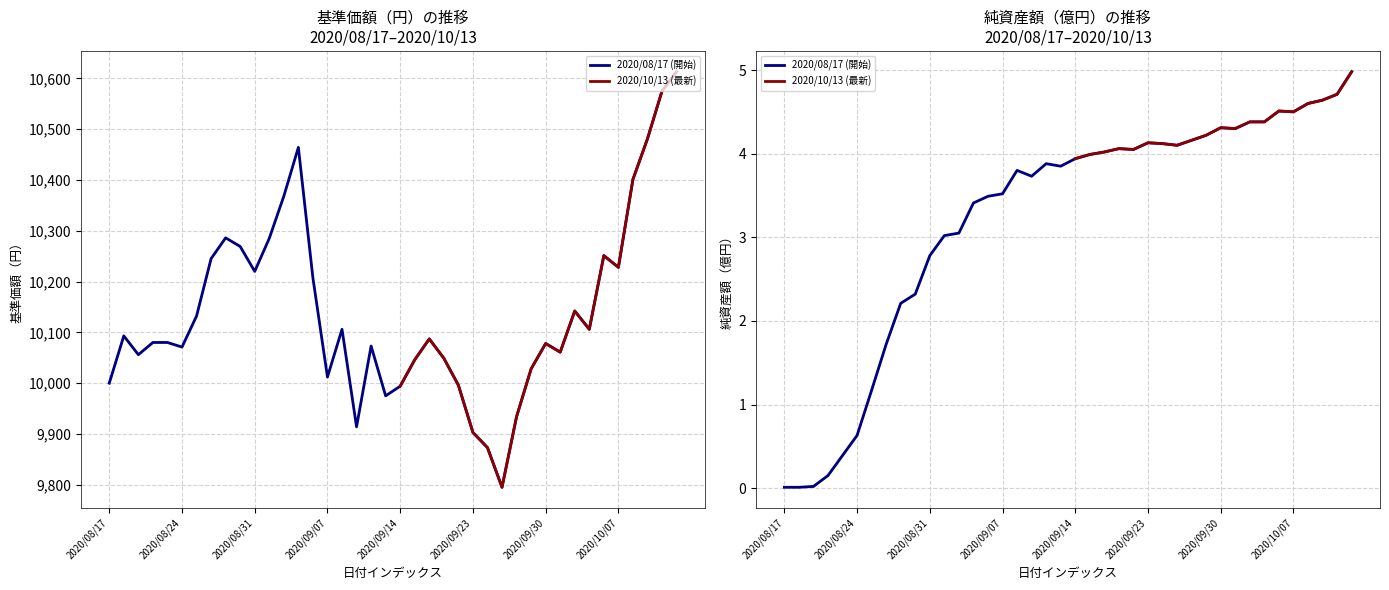

Which series has the widest spread of values?

基準価額（円）